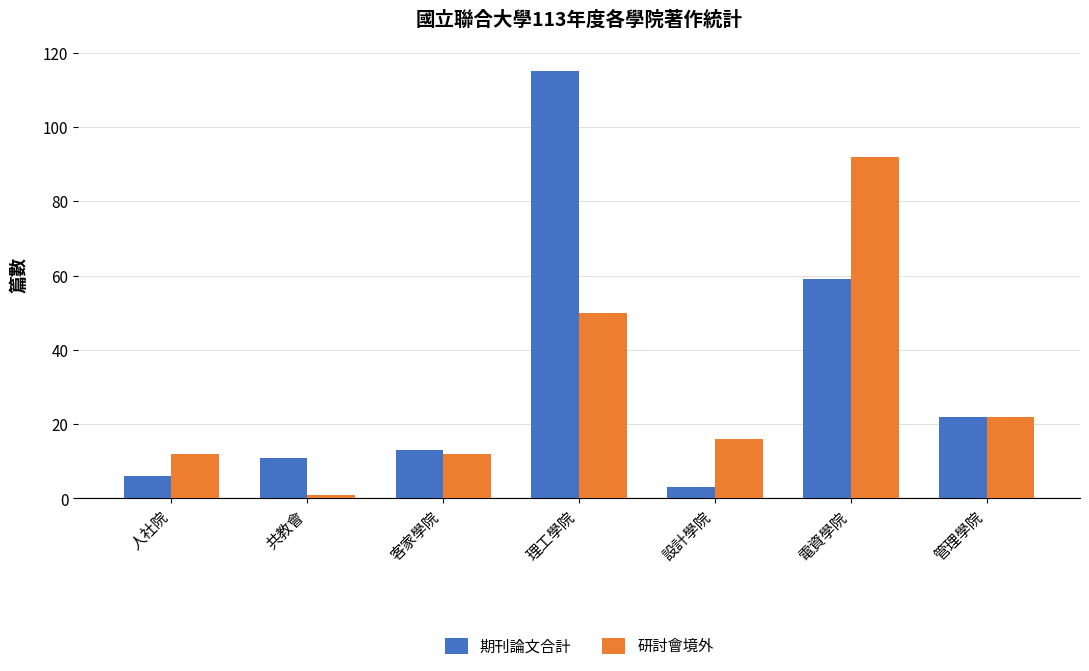

At 人社院, list the series in order from largest to smallest.

研討會境外, 期刊論文合計